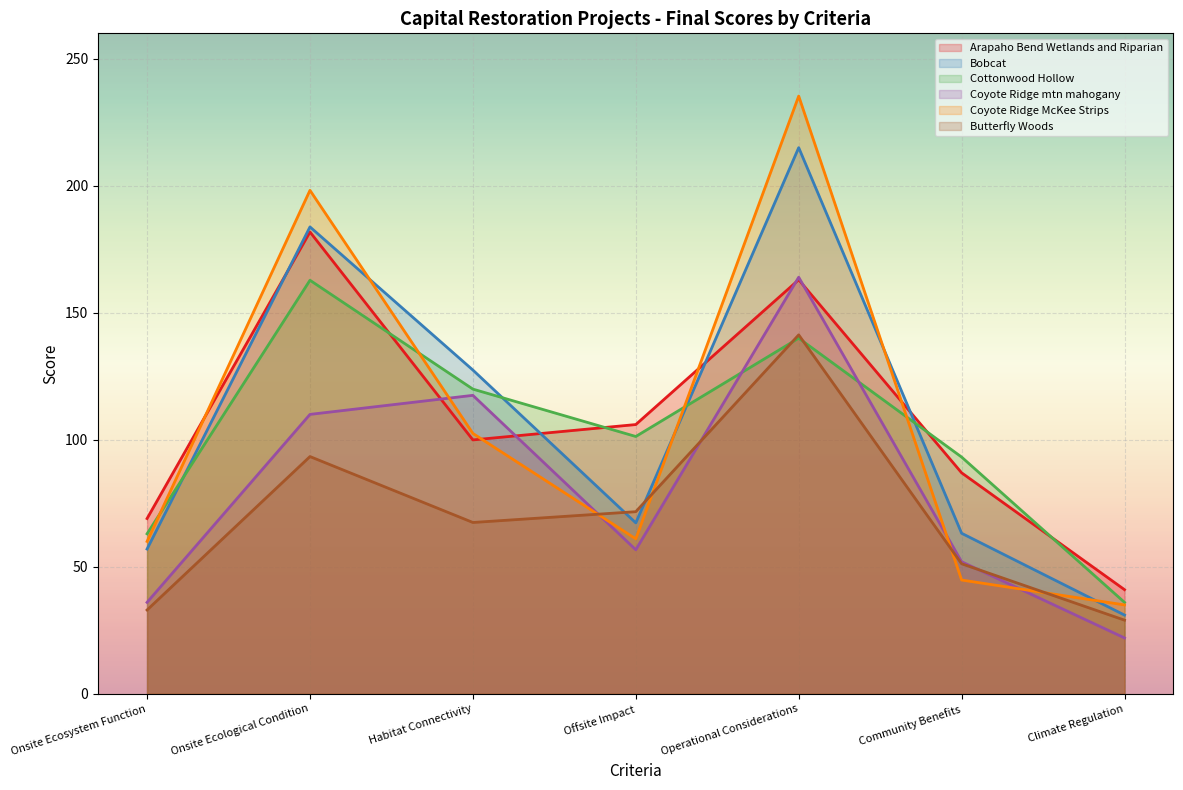

Which series ends up on top after the final intersection of Bobcat and Cottonwood Hollow?

Cottonwood Hollow